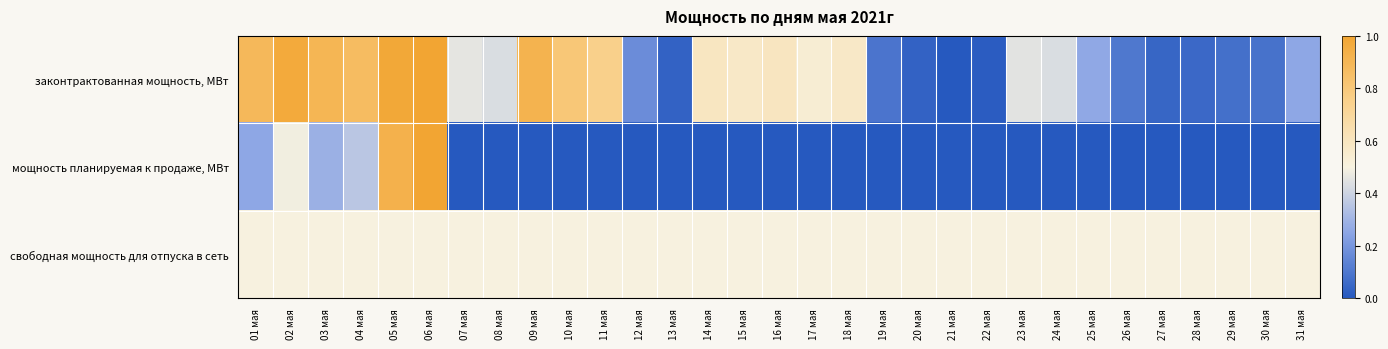

Which series has the largest range (max minus min)?

законтрактованная мощность, МВт